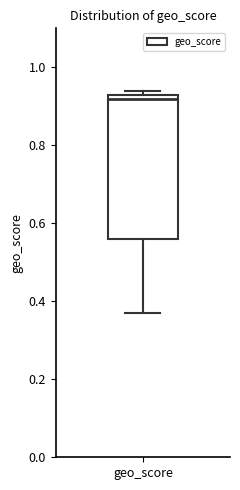

Where does the median line of the box for geo_score sit on the y-axis? The values are not printed on the chart, so give them approximately, as read against the axis.

0.92